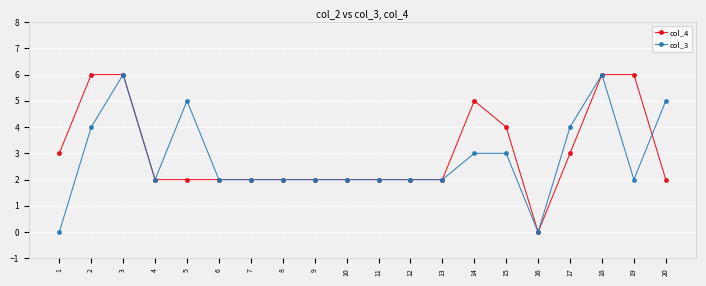

How many col_4 values are between 2 and 5?

15